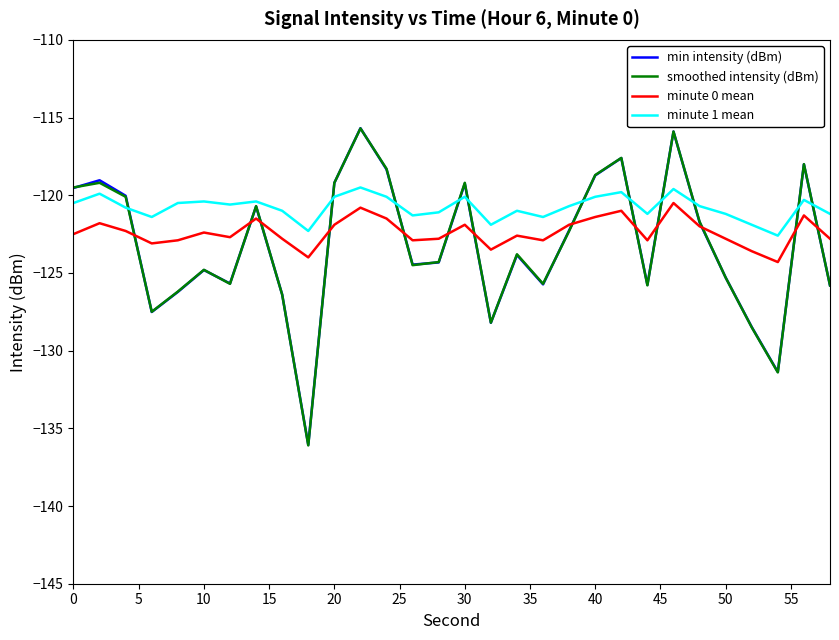

Which series has the largest total across all categories?

minute 1 mean